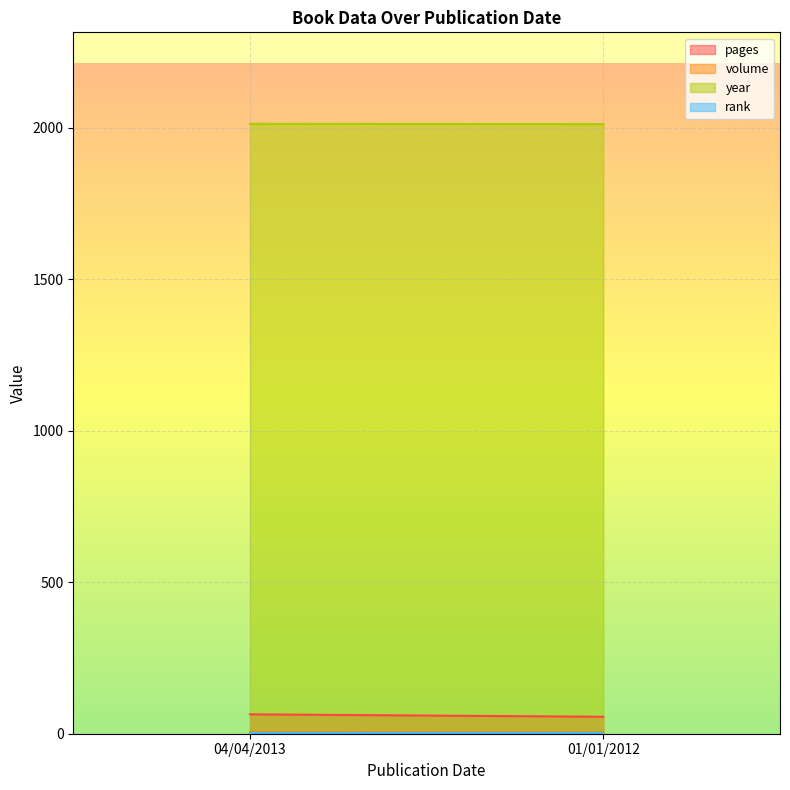

What is the approximate value of year at 01/01/2012?

2012